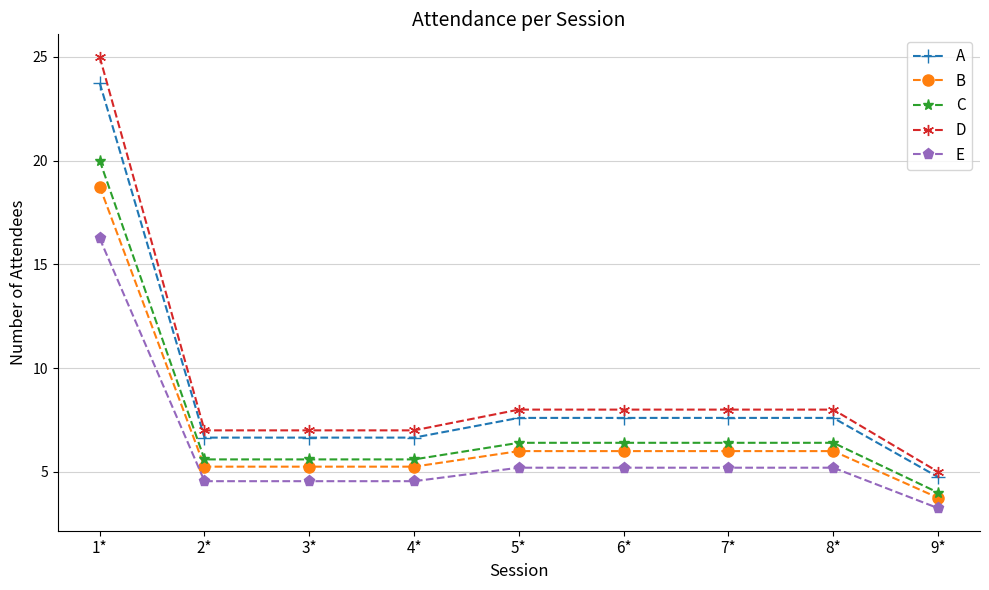

Rank the series at 7* from lowest to highest value.

E, B, C, A, D